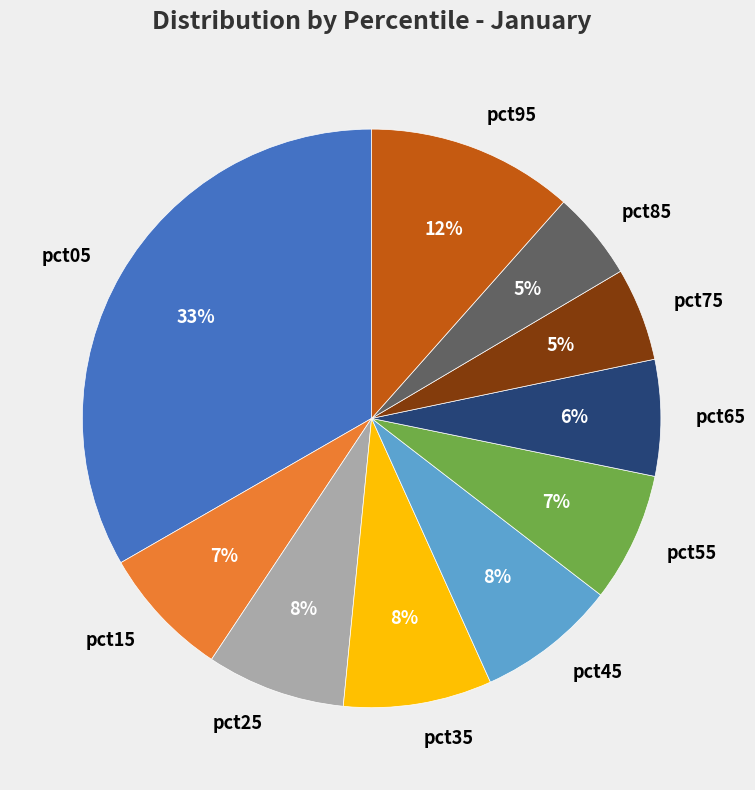

To the nearest percent, what is the average slice percentage?

10%